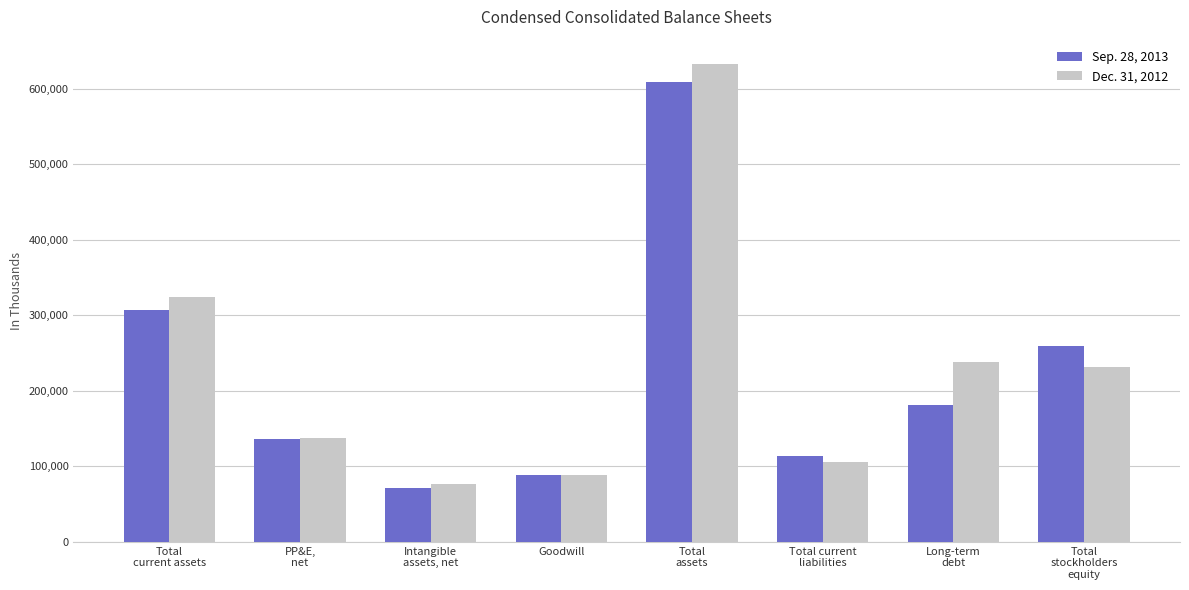

Which series has the widest spread of values?

Dec. 31, 2012